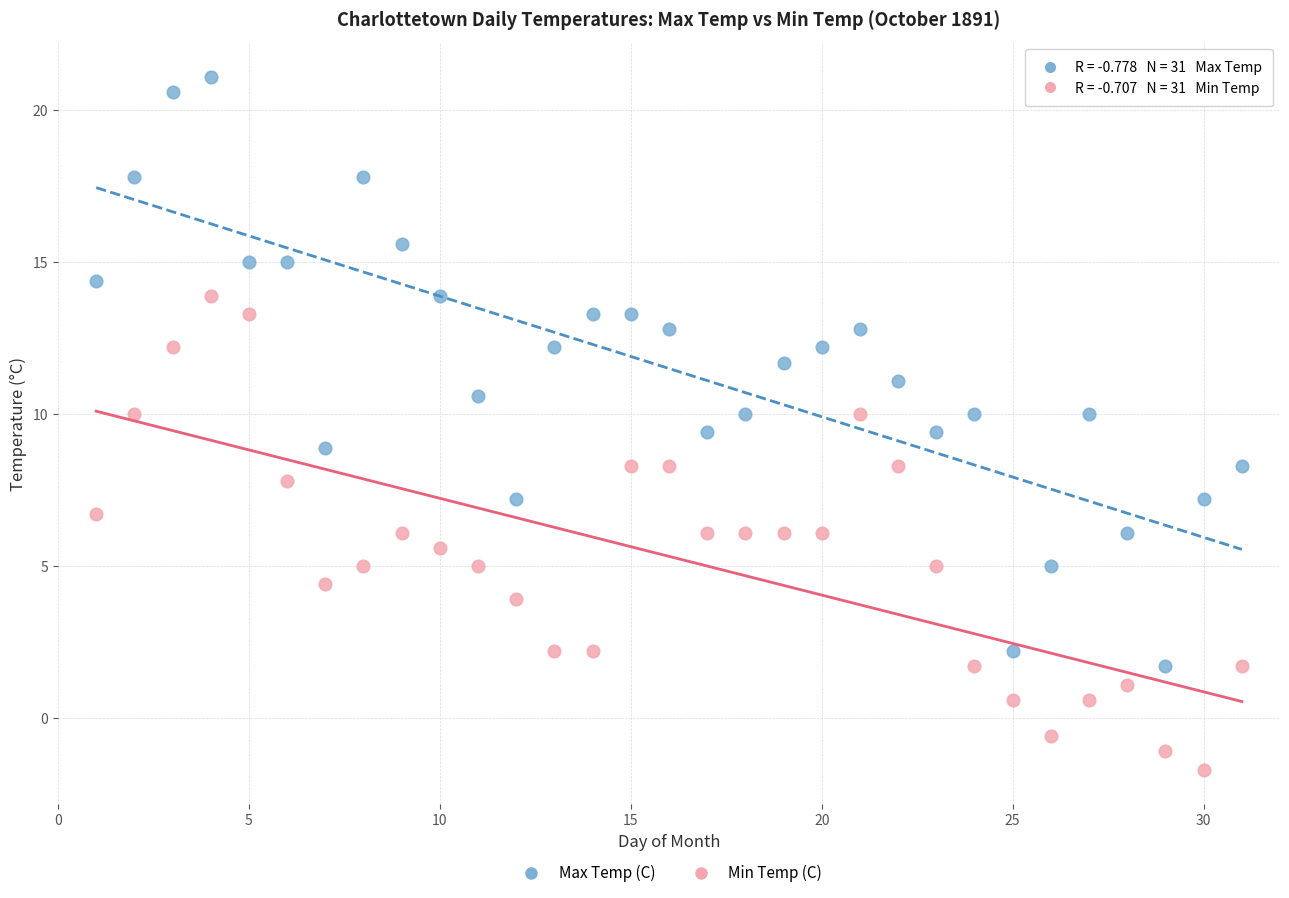

Which series has the widest spread of Y values?

Max Temp (C)